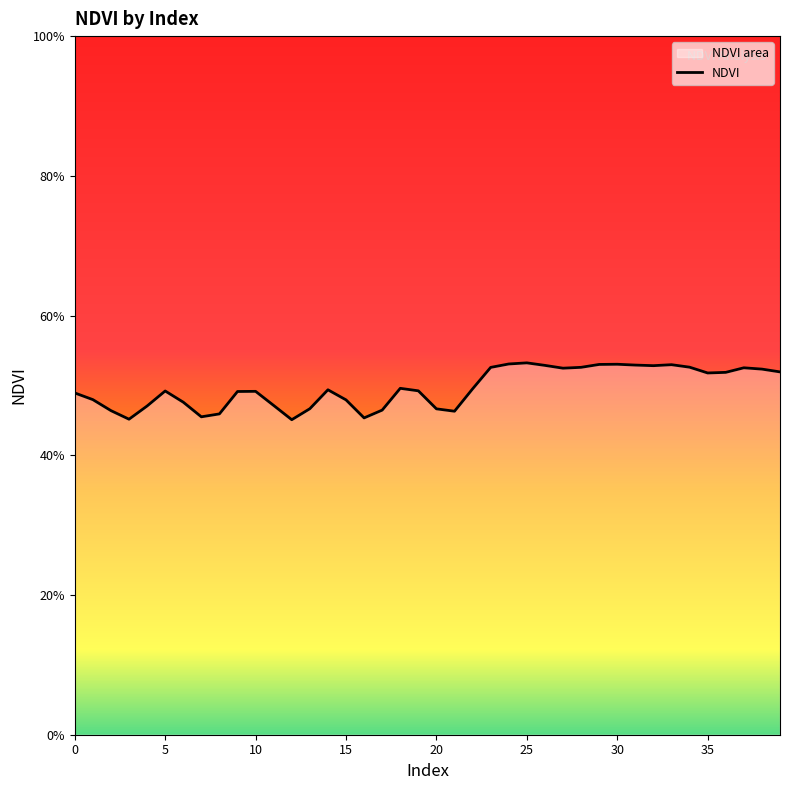

The value at 24 is 0.8. True or false?

False